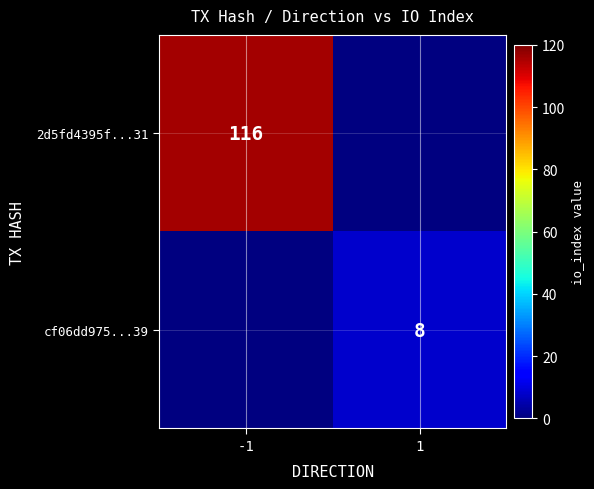

The value of cf06dd975...39 at 1 is 11. True or false?

False